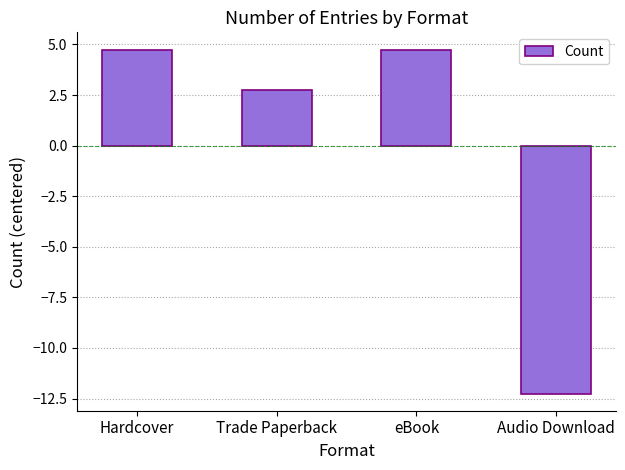

Reading right to left, what are all the values shown in this chart?

-12.2	4.8	2.8	4.8